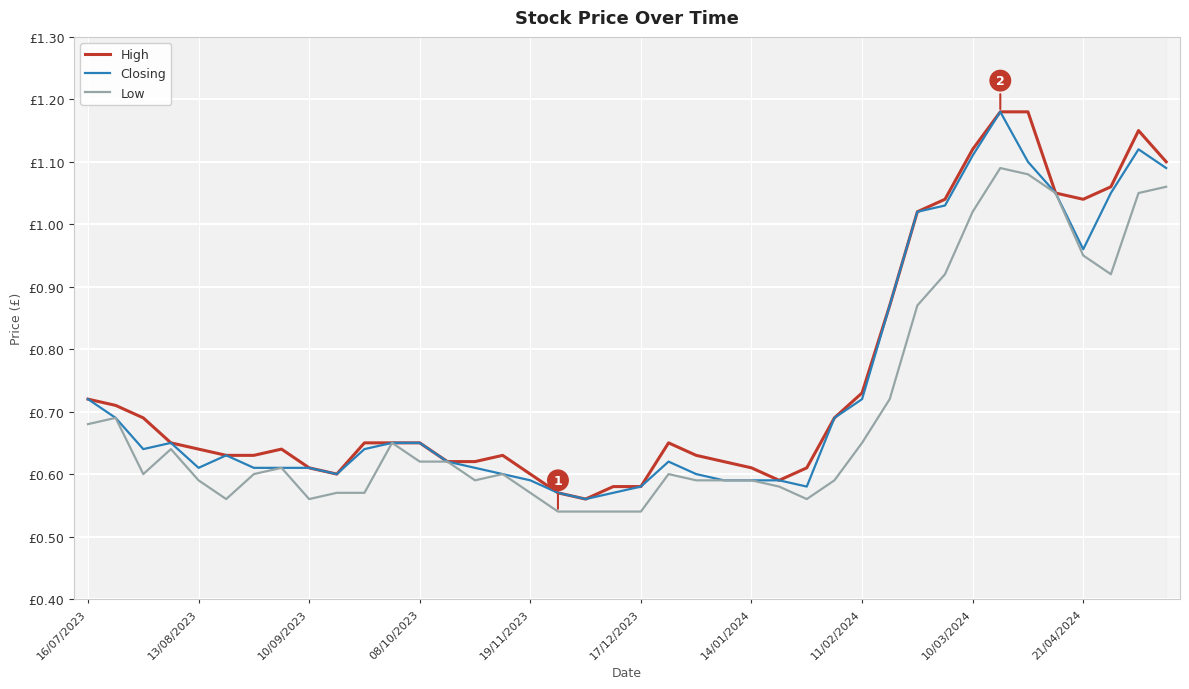

What is the sum of the Closing values at 31 and 22?

1.6